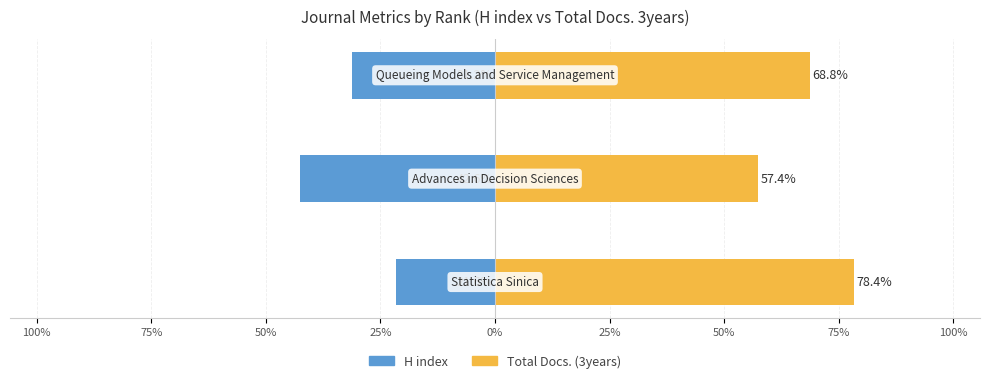

How many bars are there in total?

6